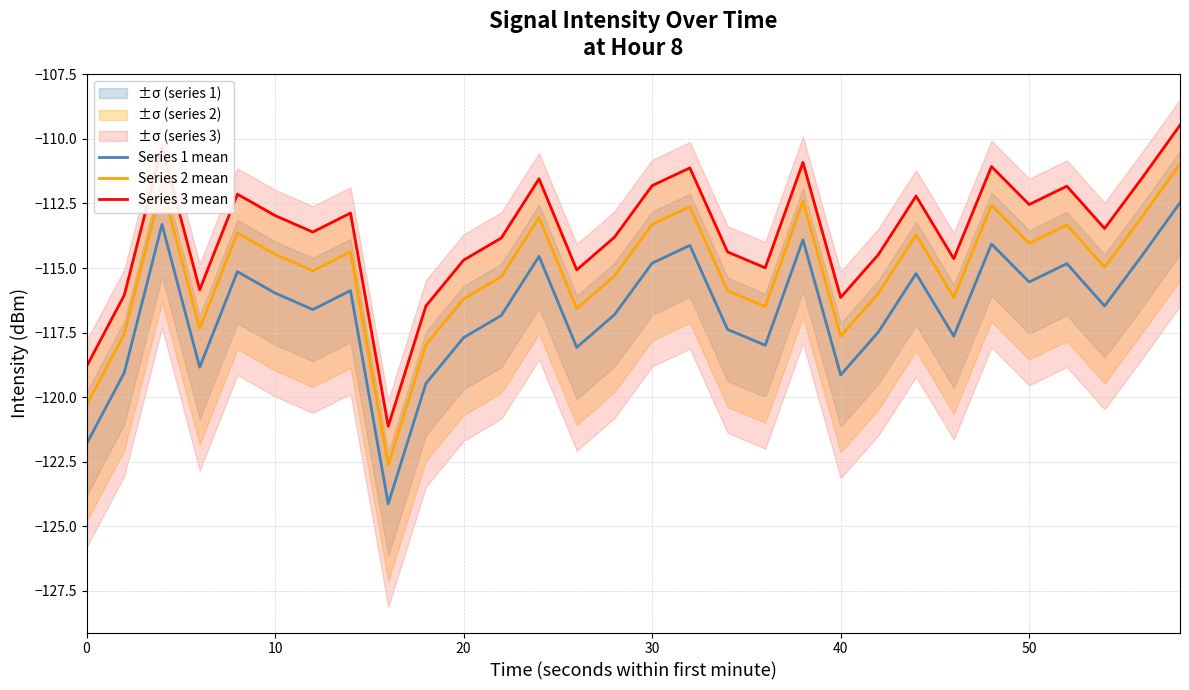

The Series 1 mean series shows -69.2 at 30. True or false?

False